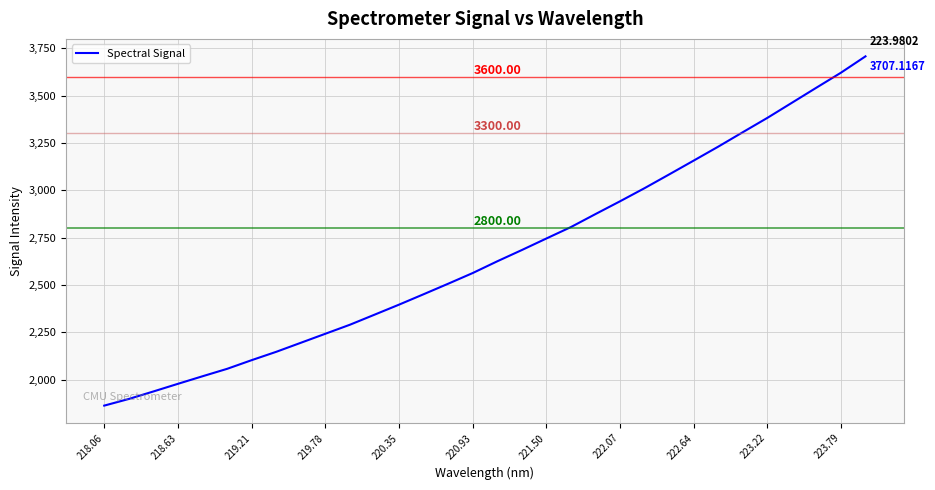

What is the difference between the maximum and minimum values?

1843.9